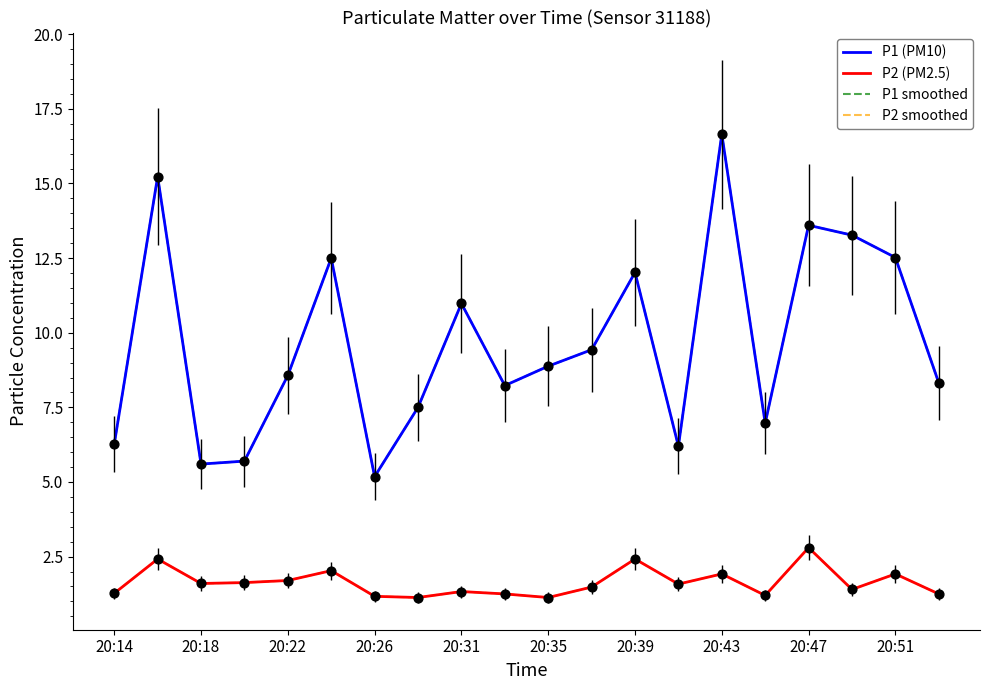

Which series has the largest total across all categories?

P1 (PM10)